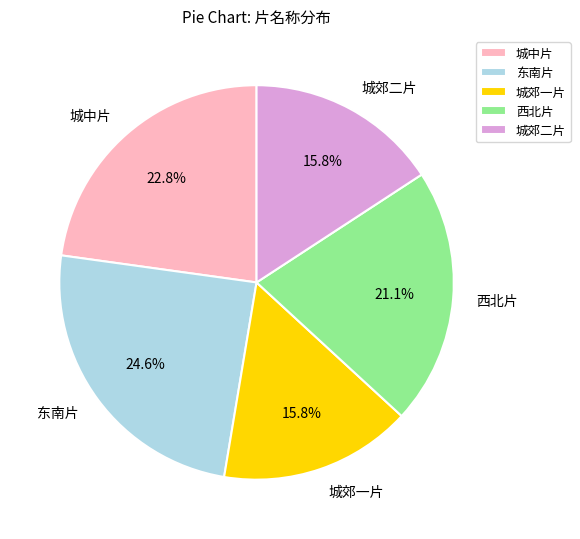

Combined, what portion of the pie is 城郊二片 and 东南片?

40.4%